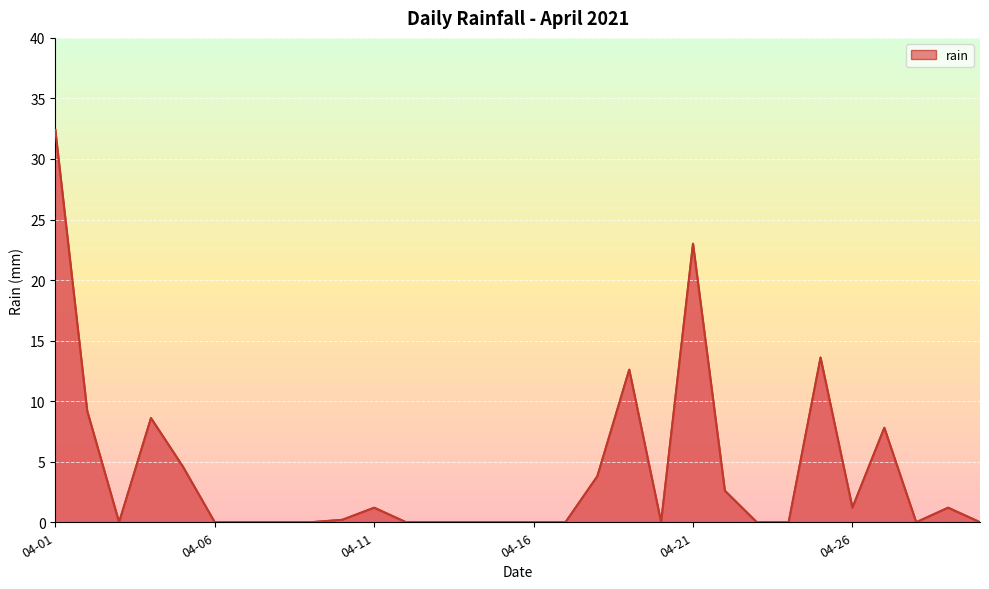

What is the difference between the maximum and minimum values?

32.4